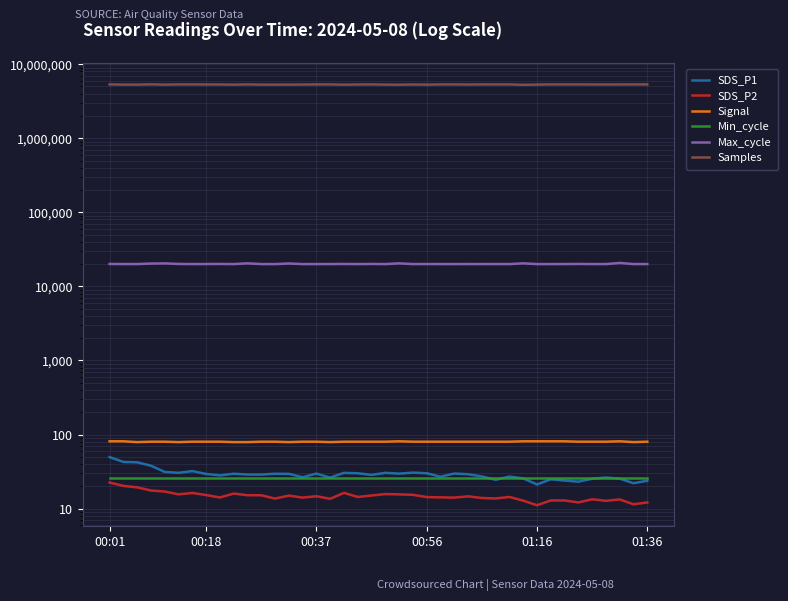

What position from the left is 33?

34